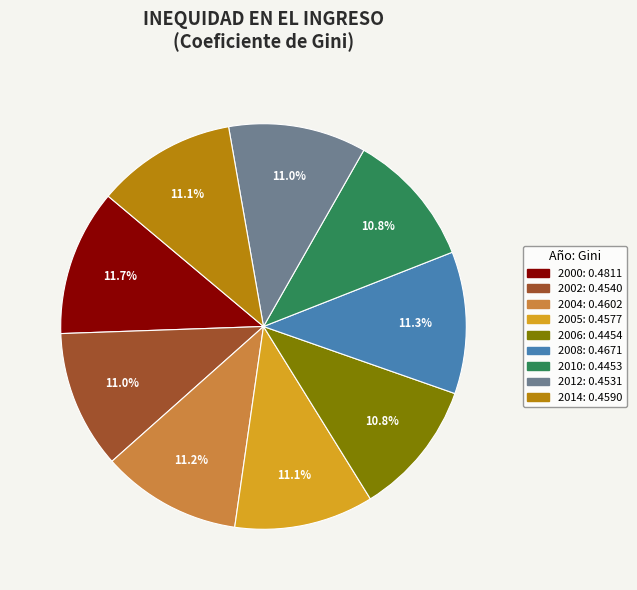

What portion of the pie excludes 2006?

89.2%